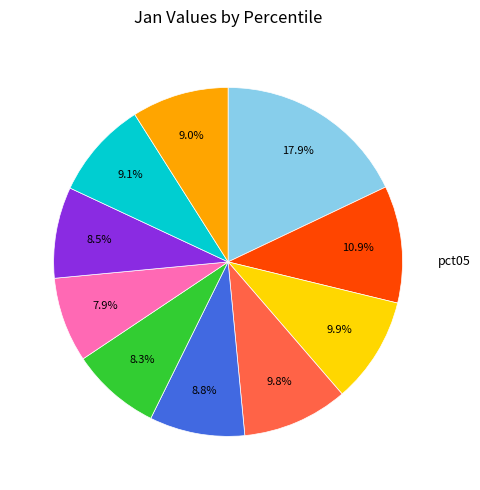

How many slices are in this pie chart?

10